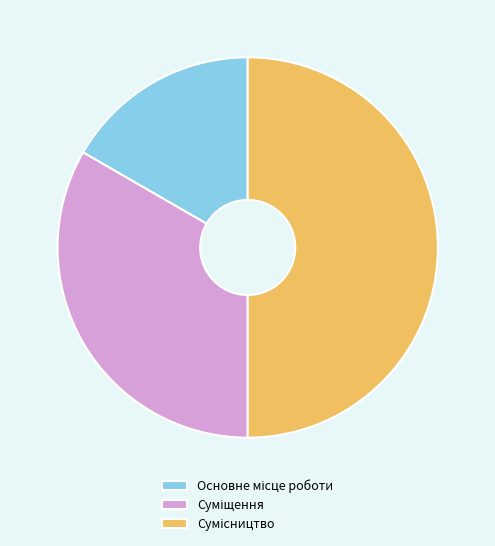

Which category has the biggest portion of the pie?

Сумісництво